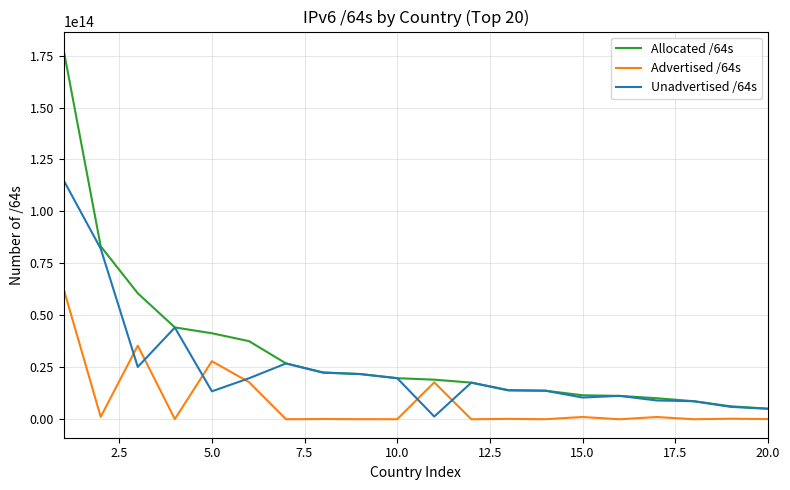

Rank the series by their maximum value, from lowest to highest.

Advertised /64s, Unadvertised /64s, Allocated /64s